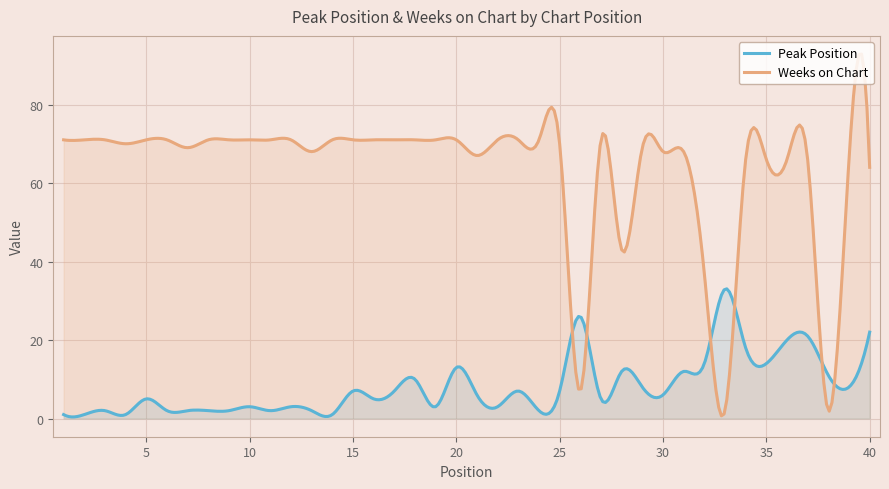

In Peak Position, how many points are lower than both neighbors (excluding endpoints)?

15